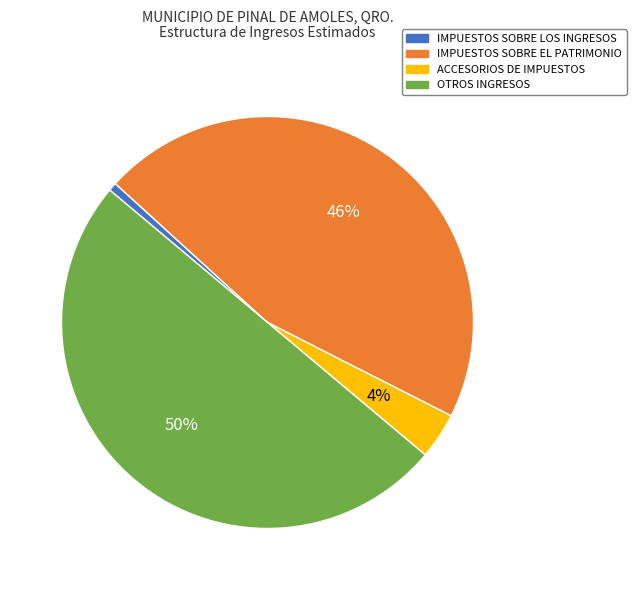

To the nearest percent, what portion does OTROS INGRESOS represent?

50%